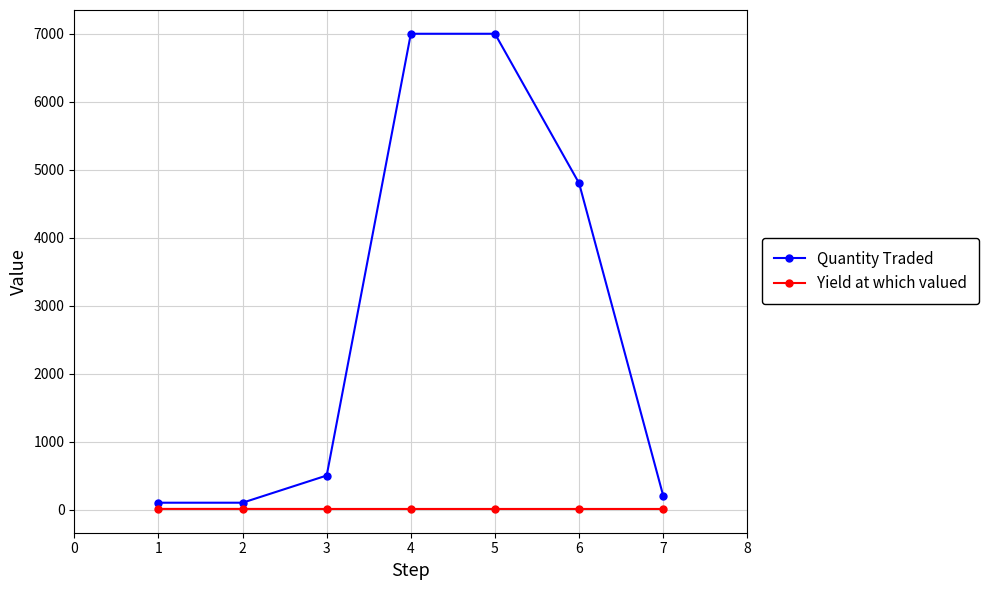

List the series in order of their overall mean, lowest first.

Yield at which valued, Quantity Traded